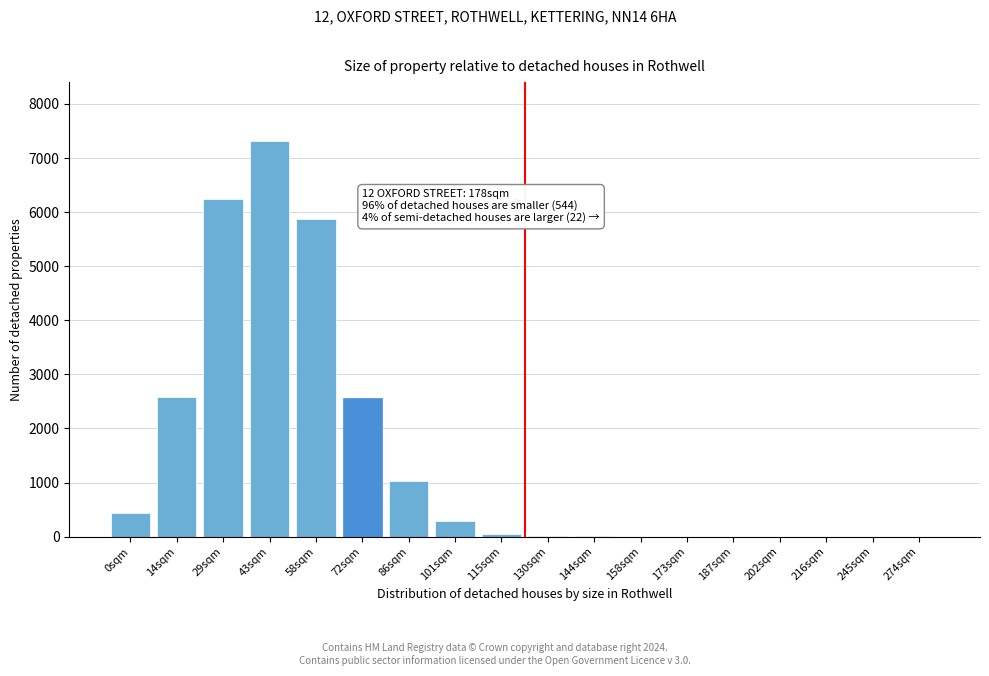

Between 58sqm and 0sqm, which is larger?

58sqm